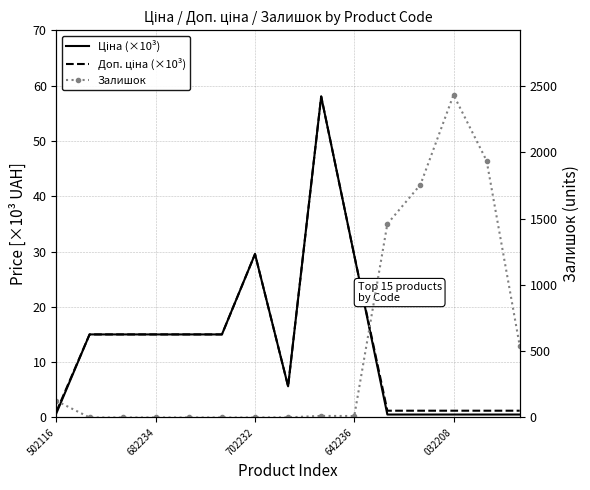

What is the greatest value displayed?

2433.0